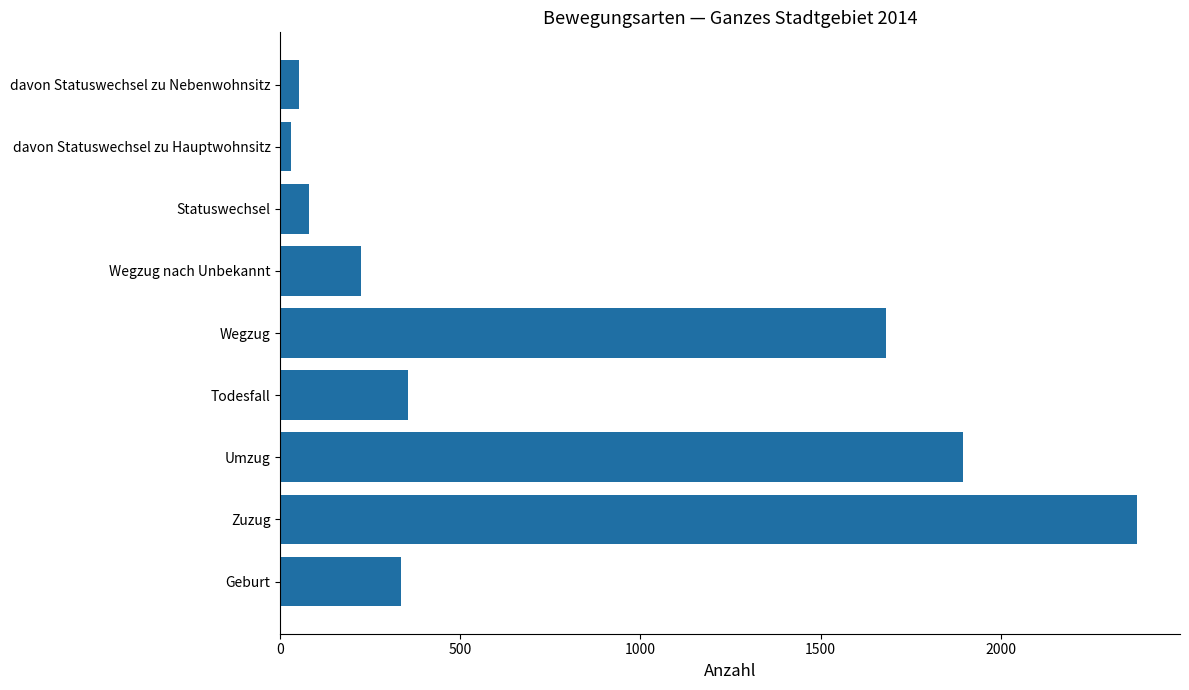

What is the smallest value displayed?

29